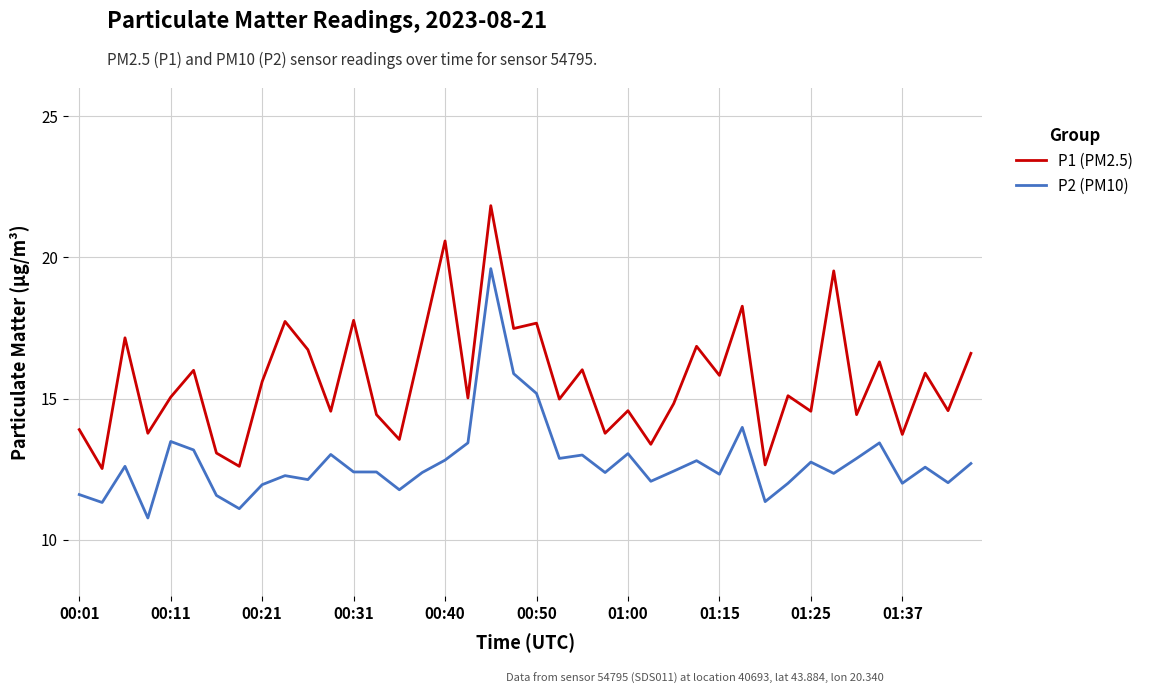

True or false: P2 (PM10) and P1 (PM2.5) intersect in this chart.

False